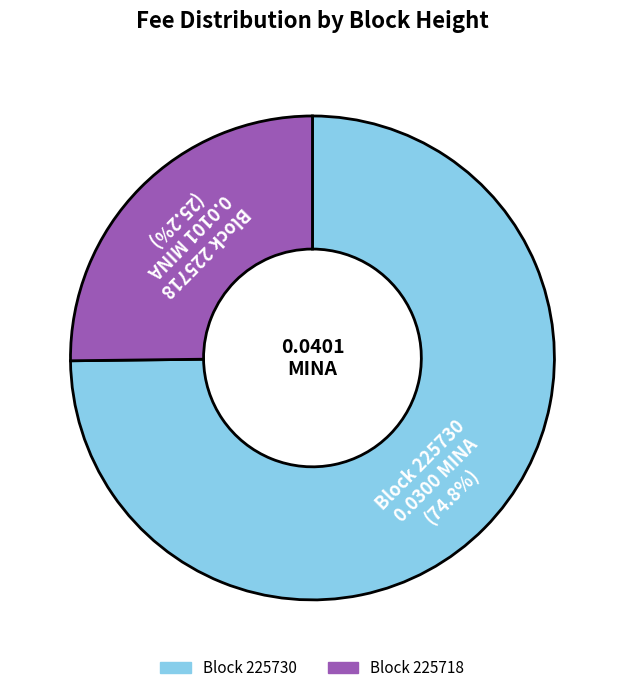

Is there any slice that represents more than half of the pie?

Yes